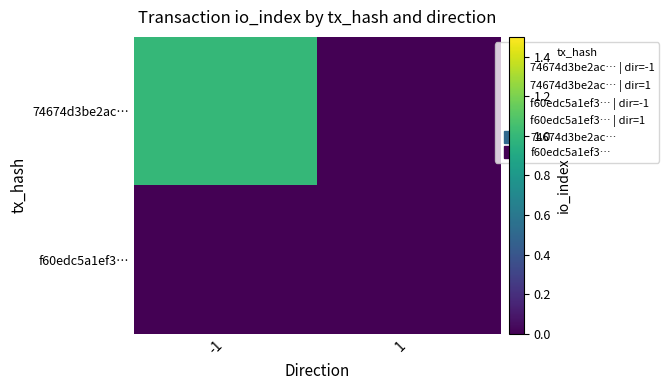

At which category is the sum across all series the highest?

-1